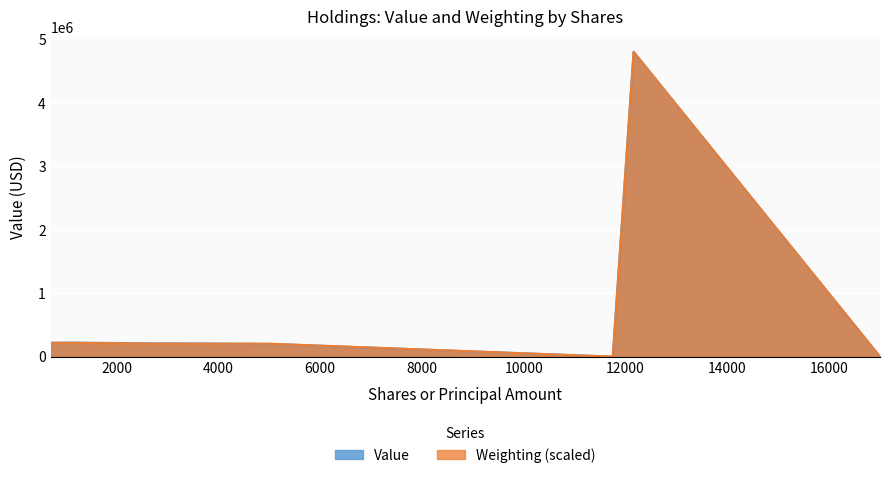

True or false: Value and Weighting intersect in this chart.

False